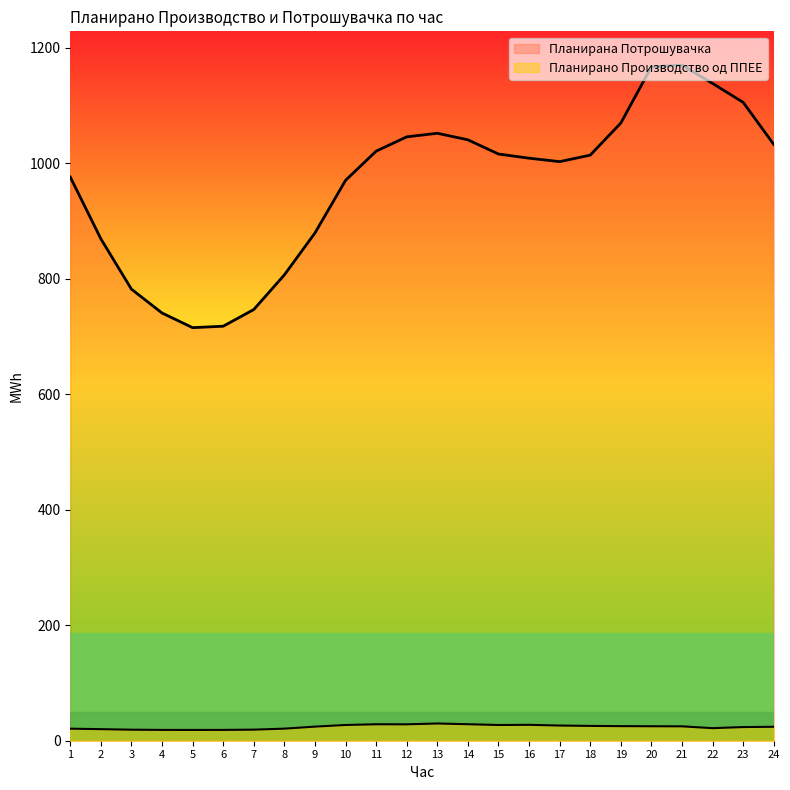

Reading left to right, what are all the values shown in this chart?

Планирано Производство од ППЕЕ: 20.9	20.0	19.1	18.7	18.7	18.7	19.2	20.9	24.4	27.3	28.5	28.4	29.8	28.6	27.2	27.5	26.3	25.7	25.2	25.0	24.9	21.8	23.6	24.2
Планирана Потрошувачка: 976.2	869.2	782.0	740.7	715.4	717.9	746.8	806.8	879.4	970.5	1021.1	1045.8	1052.0	1040.7	1016.1	1008.9	1002.9	1014.2	1069.8	1167.0	1170.1	1138.3	1105.6	1032.8